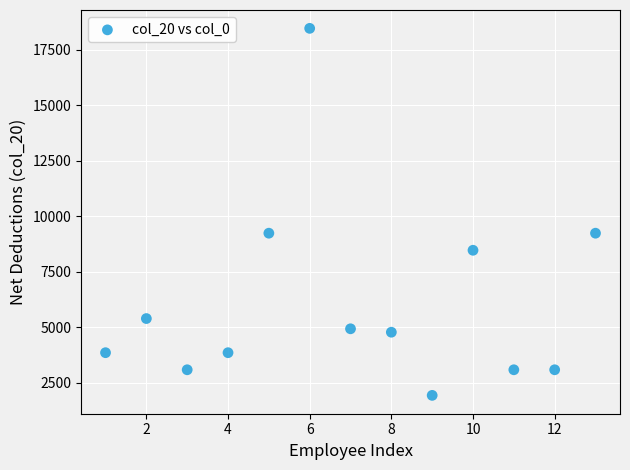

What is the range of X values (max minus min)?

12.0